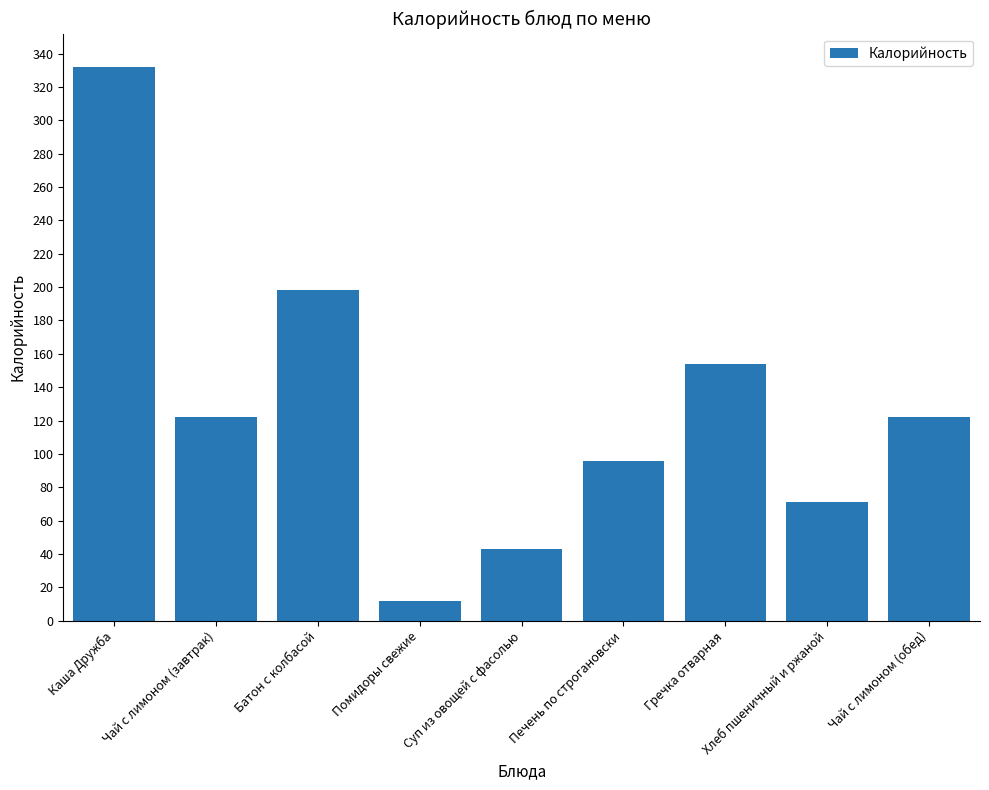

Reading right to left, what are all the values shown in this chart?

122	71	154	96	43	12	198	122	332